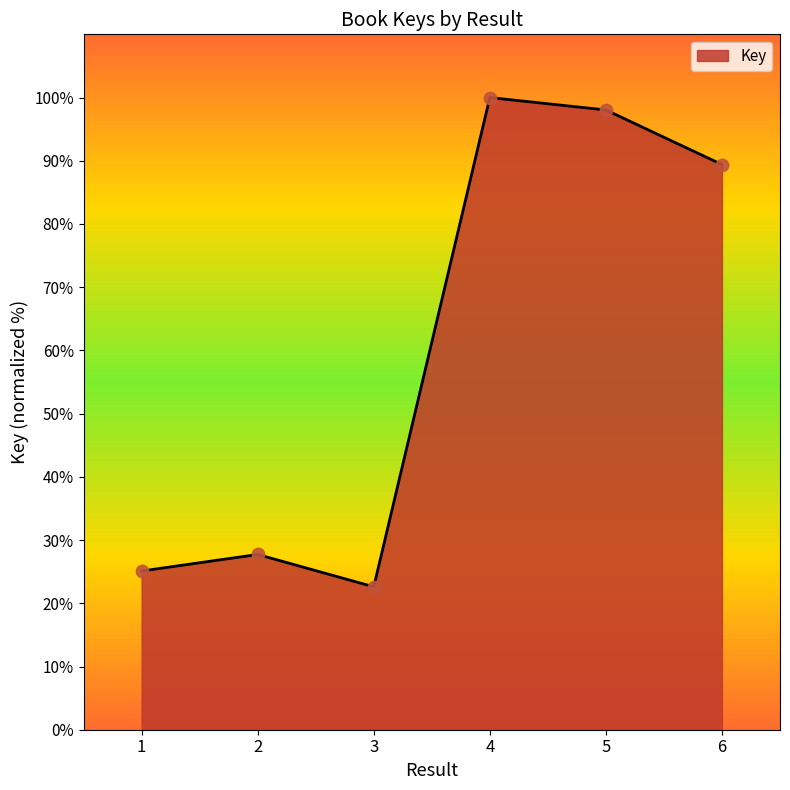

What is the ratio of the value at 1 to the value at 2?

0.9